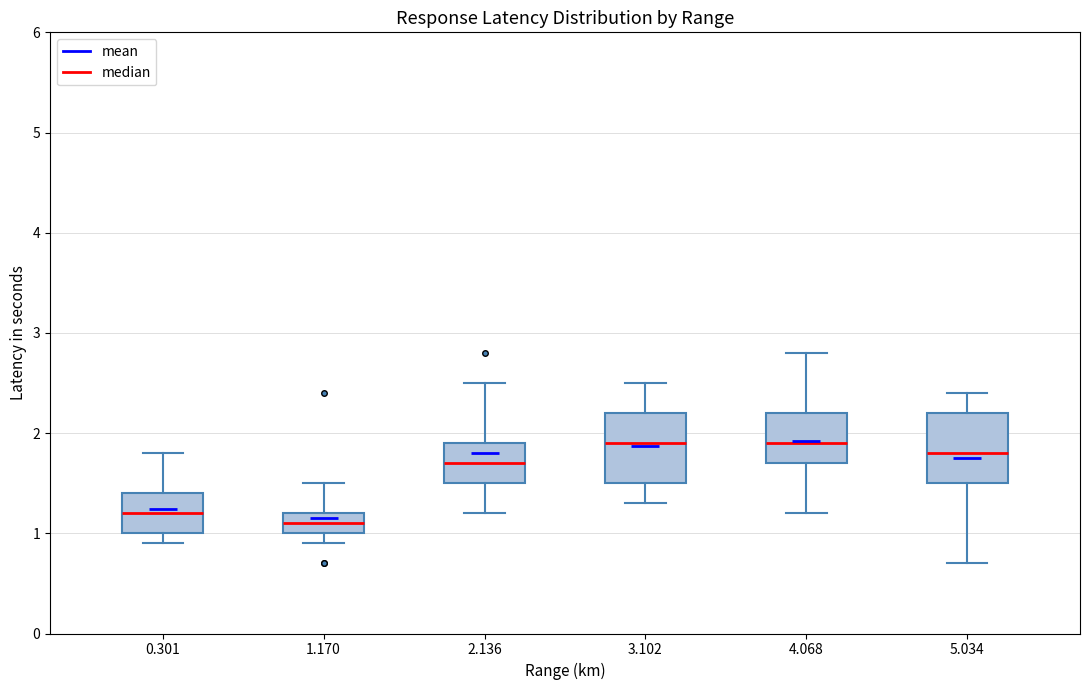

Reading left to right, transcribe this box plot: for each box, give where its median line is, the range the box spans, and where its two whiskers end, as read against the y-axis. The values are not printed on the chart, so give them approximately, as read against the axis.

0.301: median 1.2, box 1.0 to 1.4, whiskers 0.9 to 1.8
1.170: median 1.1, box 1.0 to 1.2, whiskers 0.9 to 1.5
2.136: median 1.7, box 1.5 to 1.9, whiskers 1.2 to 2.5
3.102: median 1.9, box 1.5 to 2.2, whiskers 1.3 to 2.5
4.068: median 1.9, box 1.7 to 2.2, whiskers 1.2 to 2.8
5.034: median 1.8, box 1.5 to 2.2, whiskers 0.7 to 2.4